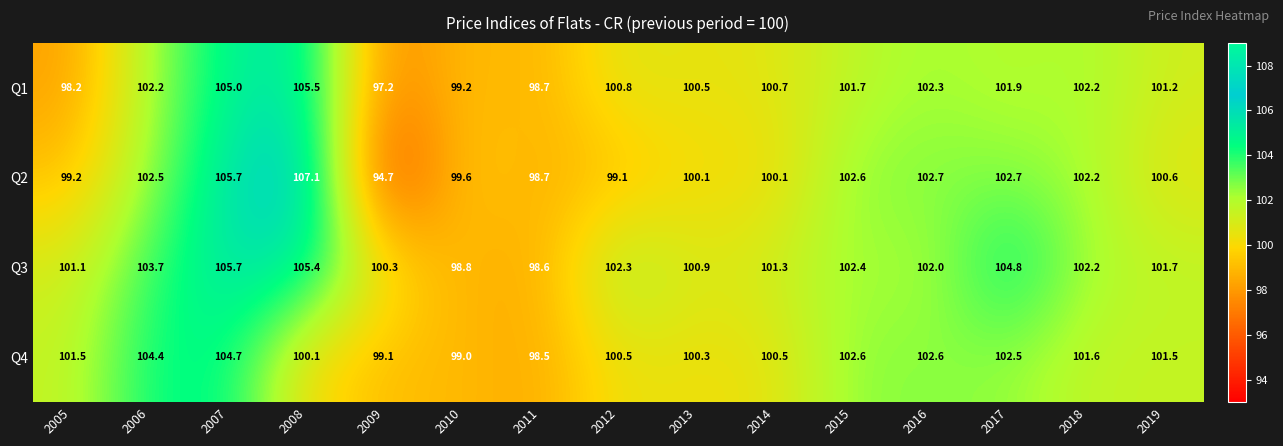

What is the spread (max minus min) of values at 2010?

0.8